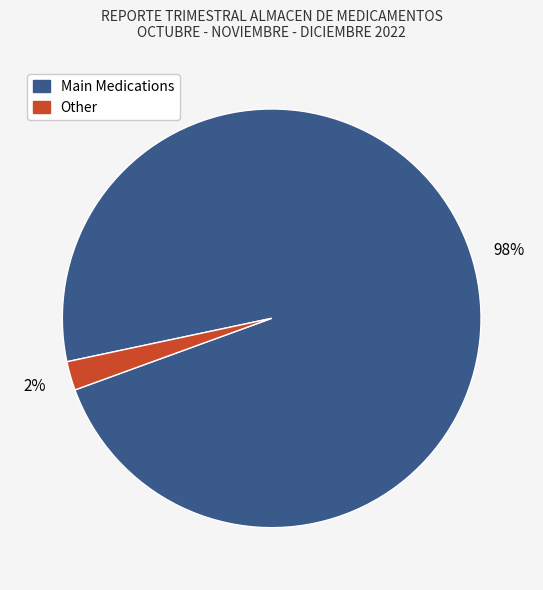

To the nearest percent, what is the average slice percentage?

50%